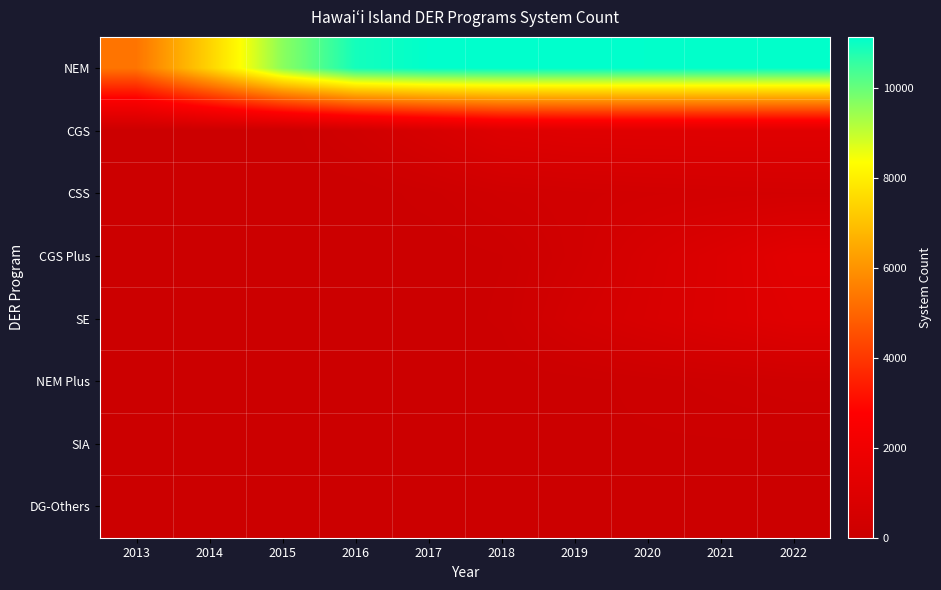

What is the maximum value shown in the chart?

11130